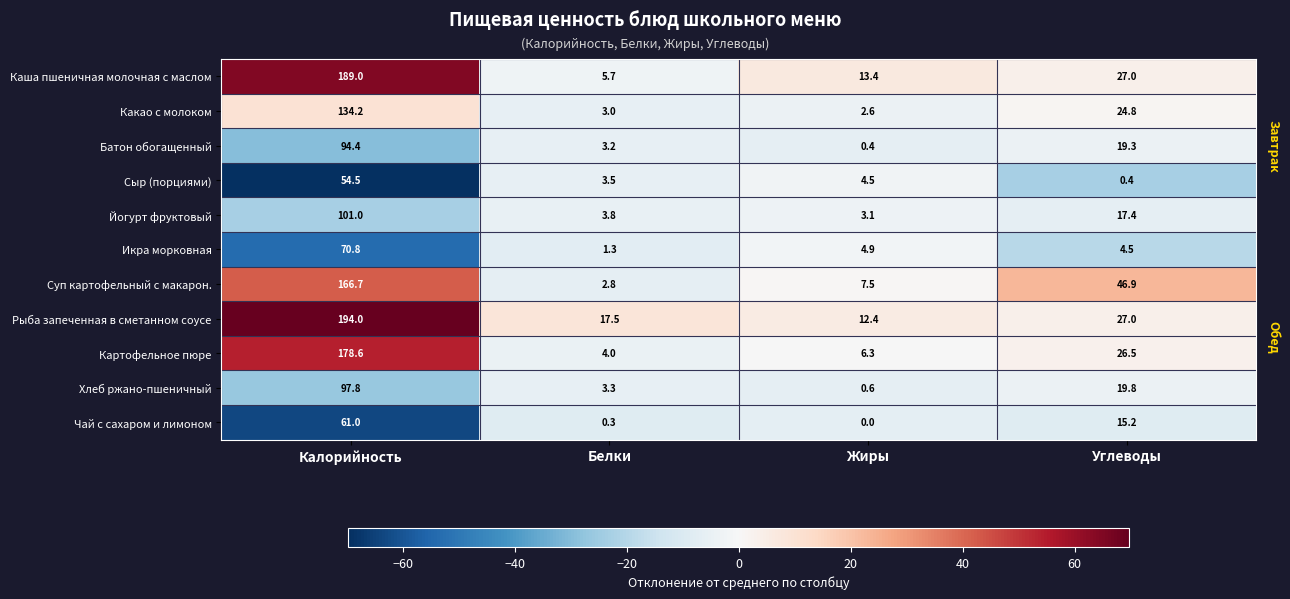

What is the difference between the second highest and minimum values in the Икра морковная series?

3.6